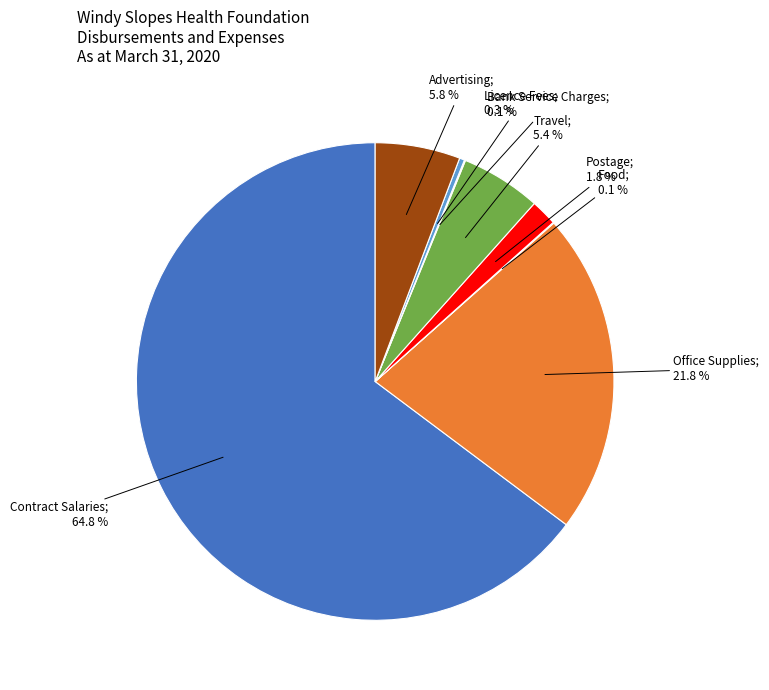

Is there any slice that represents more than half of the pie?

Yes